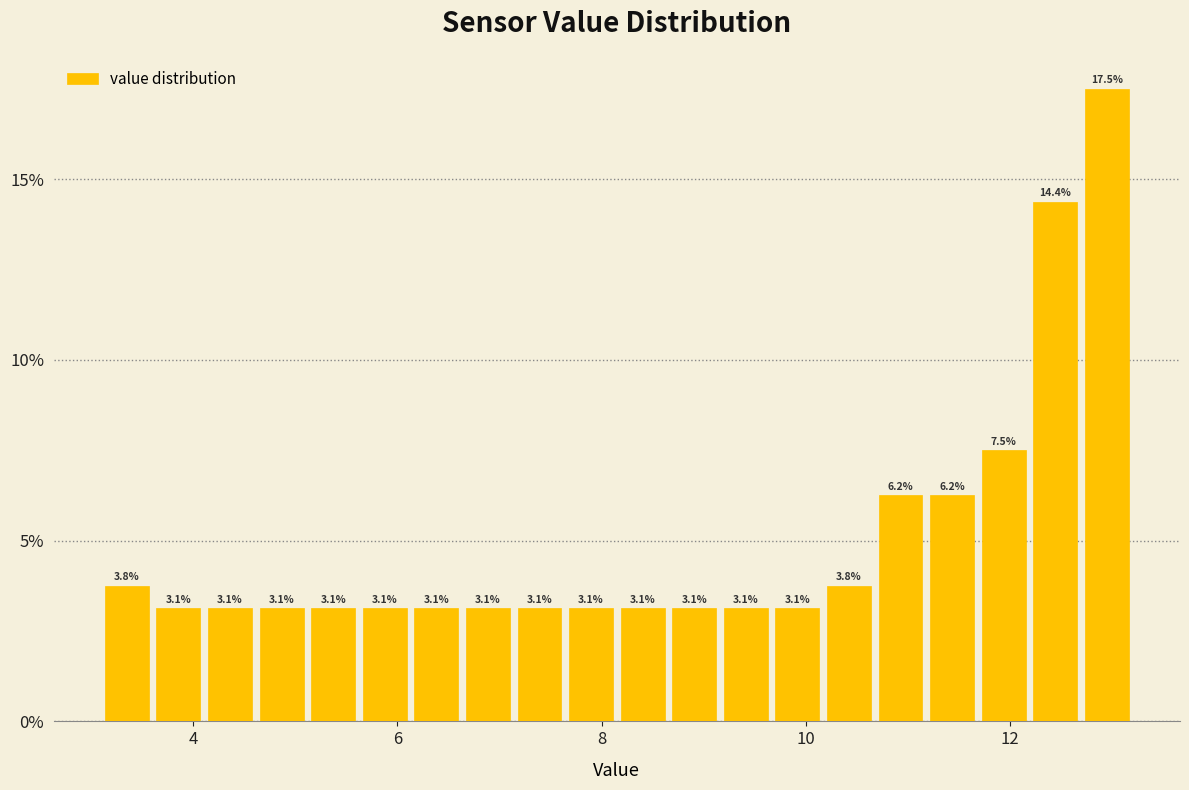

Read against the x-axis, roughly where is the centre of the tallest bar?

13.0